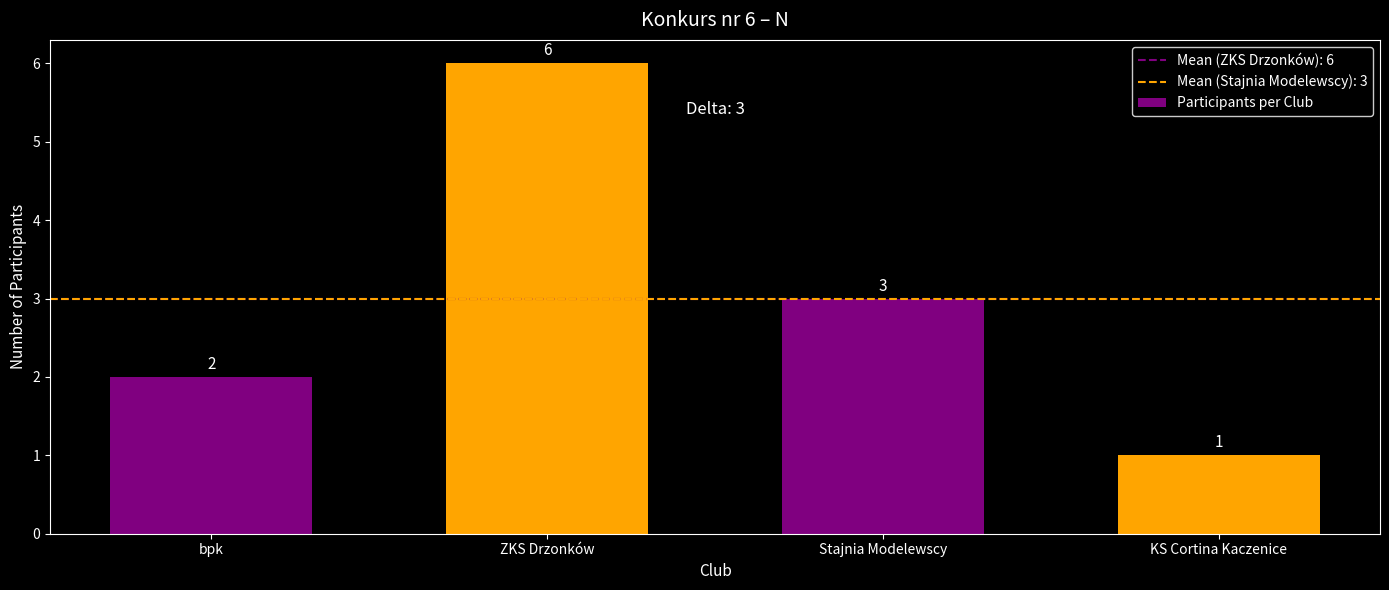

What is the label of the 2nd bar from the right?

Stajnia Modelewscy